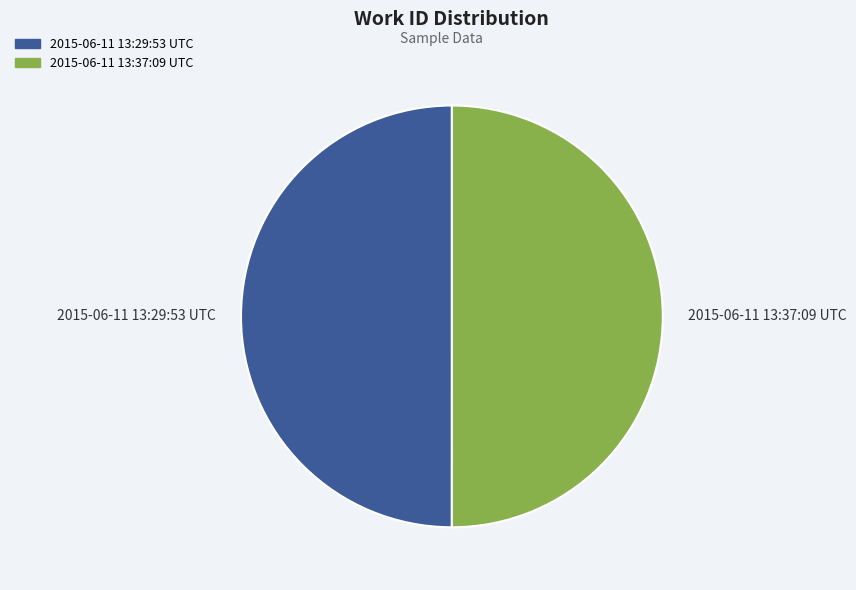

True or false: 2015-06-11 13:29:53 UTC accounts for 50% of the total.

True